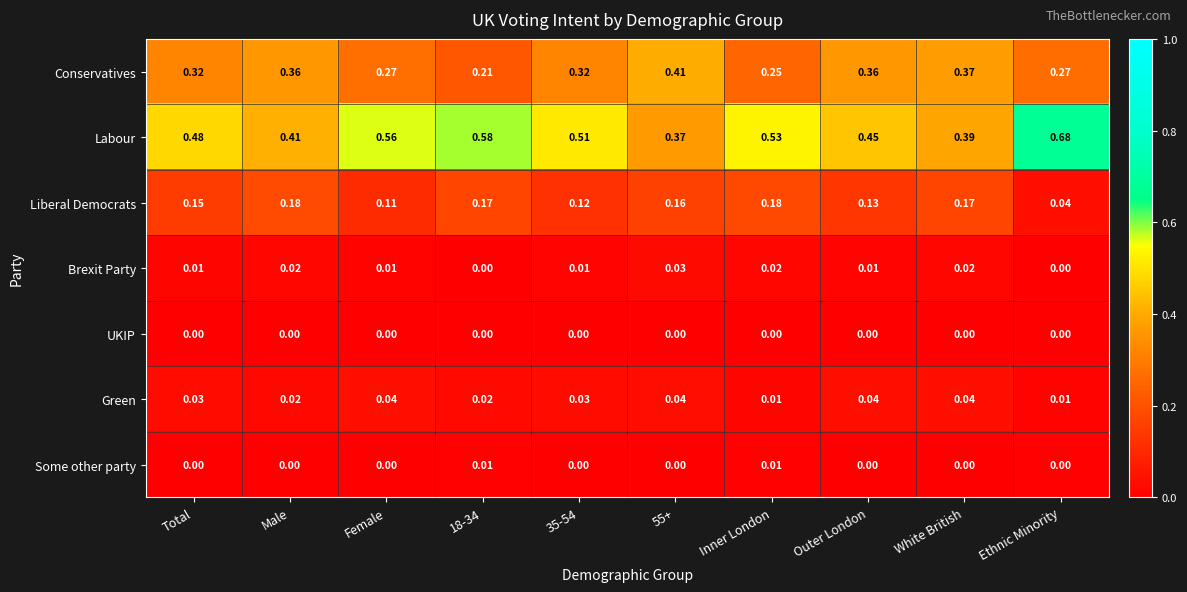

At how many categories does at least one series exceed 0?

10